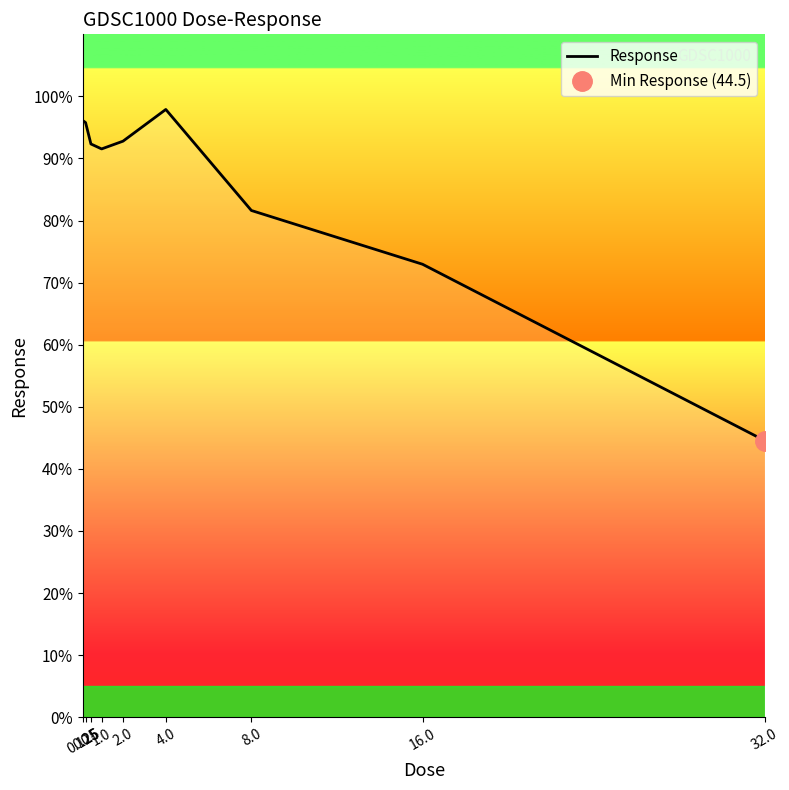

What is the difference between the maximum and minimum values?

53.4